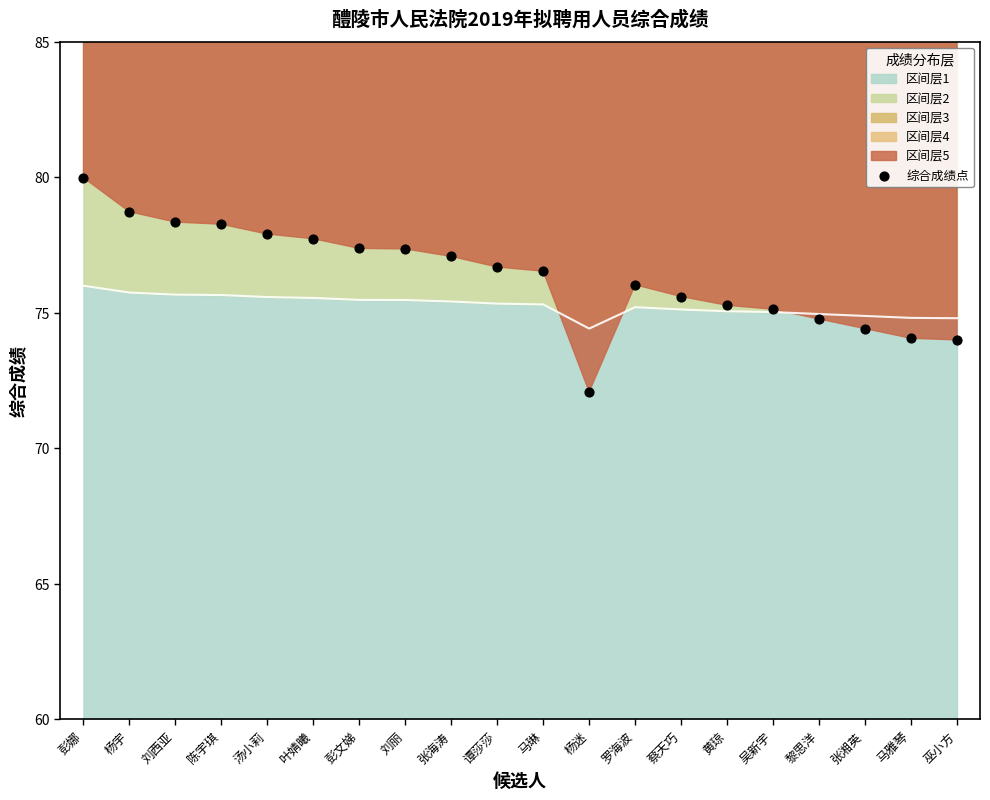

Between 黄琼 and 黎思洋, which is larger?

黄琼